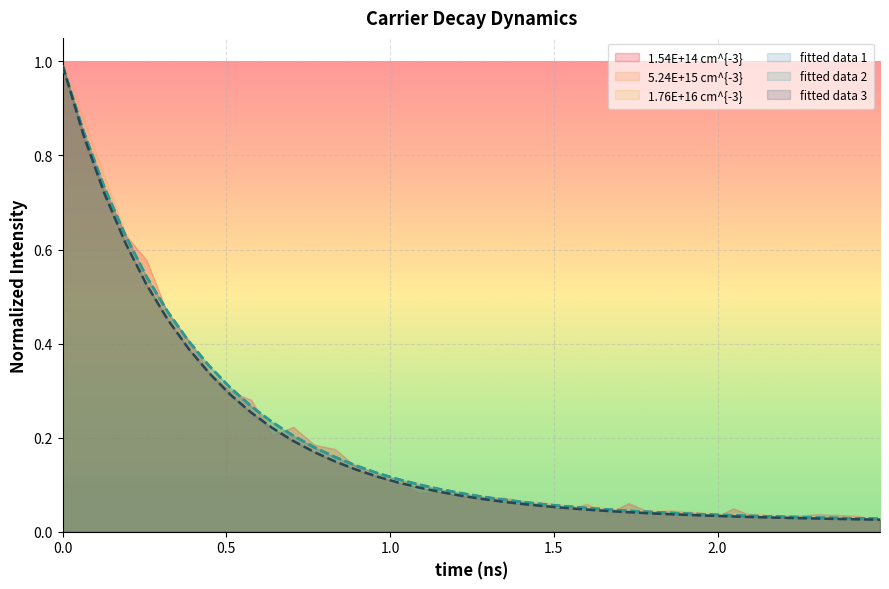

What is the sum of all 1.76E+16 cm^{-3} values?

7.7